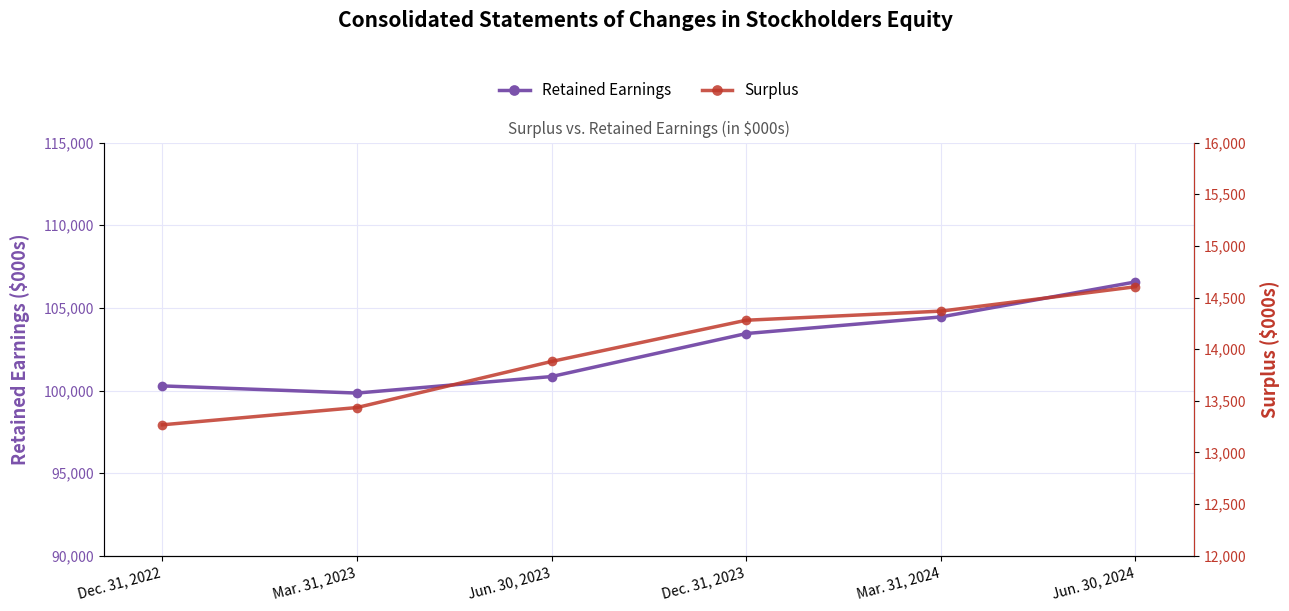

How many data points in Retained Earnings are less than 103445?

3